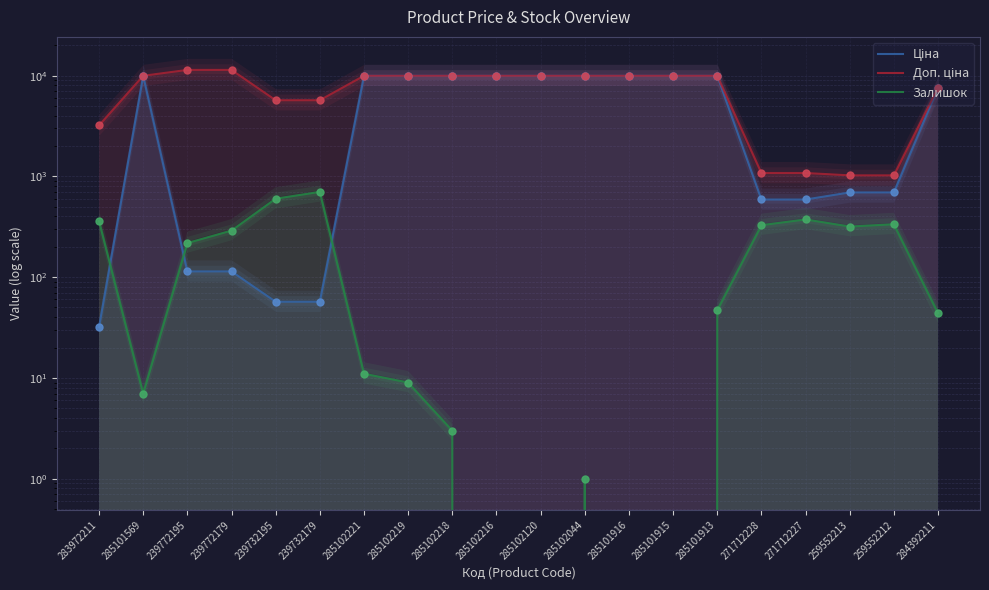

What is the total value across all series at 285102216?

19950.0